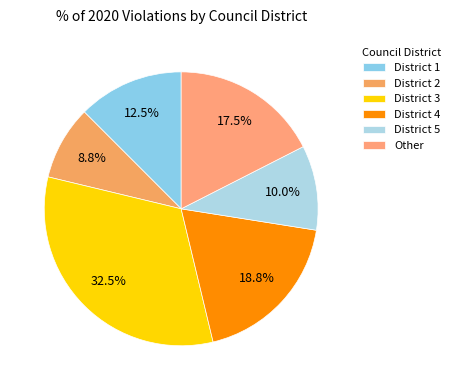

Rank the categories by value from lowest to highest.

District 2, District 5, District 1, Other, District 4, District 3